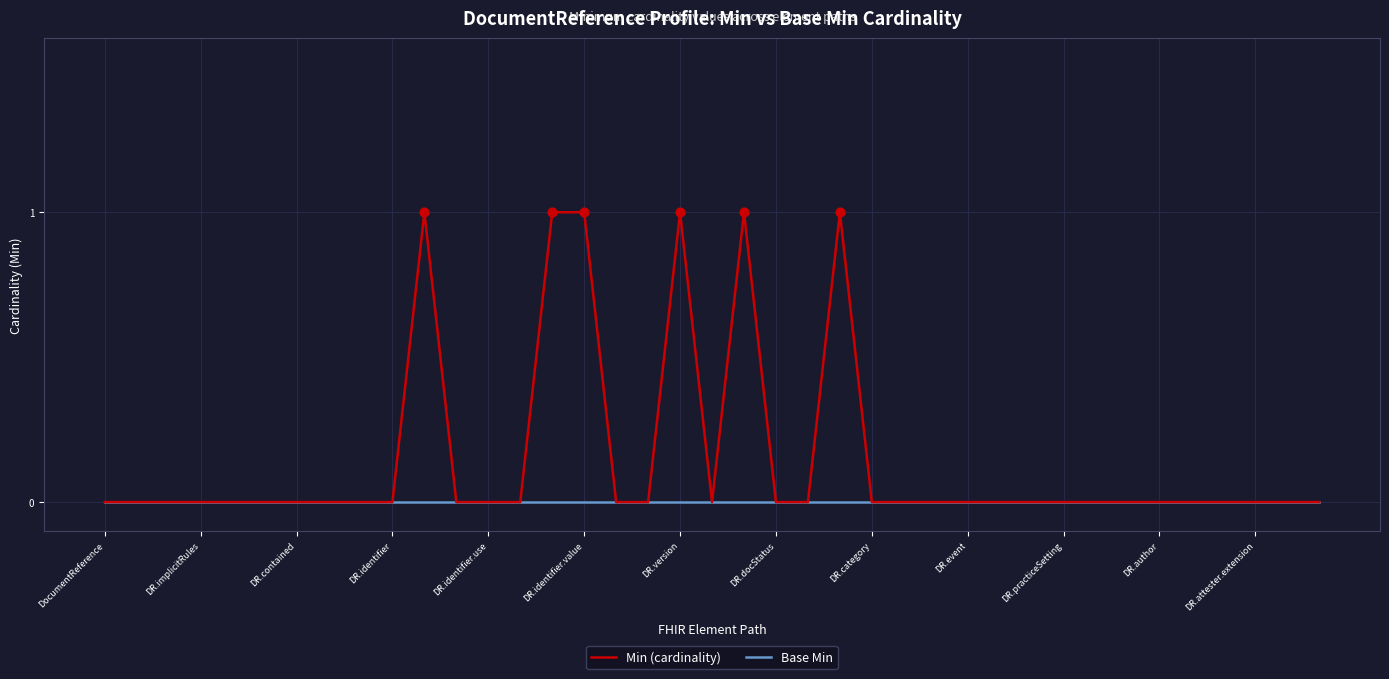

Which series has the largest total across all categories?

Min (cardinality)